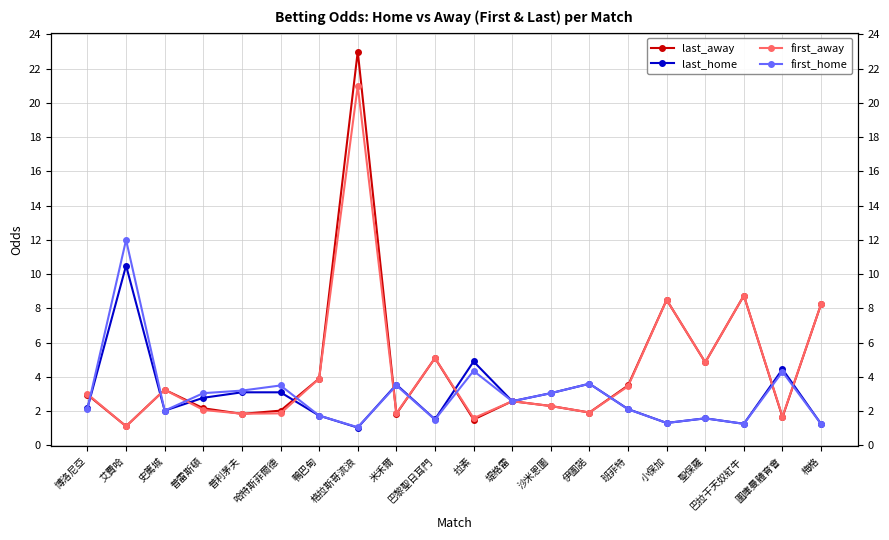

Reading left to right, what are all the values shown in this chart?

last_away: 博洛尼亞=3.0	艾費哈=1.1	史篤城=3.2	普雷斯頓=2.2	普利茅夫=1.8	哈特斯菲爾德=2.0	鴨巴甸=3.9	格拉斯哥流浪=23.0	米禾爾=1.8	巴黎聖日耳門=5.1	拉素=1.5	堤格雷=2.6	沙米恩圖=2.3	伊圖諾=1.9	班菲特=3.5	小保加=8.5	聖保羅=4.8	巴拉干天奴紅牛=8.8	圖庫曼體育會=1.6	梅格=8.2
last_home: 博洛尼亞=2.2	艾費哈=10.5	史篤城=2.0	普雷斯頓=2.8	普利茅夫=3.1	哈特斯菲爾德=3.1	鴨巴甸=1.7	格拉斯哥流浪=1.0	米禾爾=3.5	巴黎聖日耳門=1.5	拉素=4.9	堤格雷=2.6	沙米恩圖=3.0	伊圖諾=3.6	班菲特=2.1	小保加=1.3	聖保羅=1.6	巴拉干天奴紅牛=1.3	圖庫曼體育會=4.5	梅格=1.2
first_away: 博洛尼亞=3.0	艾費哈=1.1	史篤城=3.2	普雷斯頓=2.1	普利茅夫=1.9	哈特斯菲爾德=1.9	鴨巴甸=3.9	格拉斯哥流浪=21.0	米禾爾=1.9	巴黎聖日耳門=5.1	拉素=1.6	堤格雷=2.6	沙米恩圖=2.3	伊圖諾=1.9	班菲特=3.5	小保加=8.5	聖保羅=4.8	巴拉干天奴紅牛=8.8	圖庫曼體育會=1.7	梅格=8.2
first_home: 博洛尼亞=2.1	艾費哈=12.0	史篤城=2.0	普雷斯頓=3.0	普利茅夫=3.2	哈特斯菲爾德=3.5	鴨巴甸=1.7	格拉斯哥流浪=1.1	米禾爾=3.5	巴黎聖日耳門=1.5	拉素=4.3	堤格雷=2.6	沙米恩圖=3.0	伊圖諾=3.6	班菲特=2.1	小保加=1.3	聖保羅=1.6	巴拉干天奴紅牛=1.3	圖庫曼體育會=4.3	梅格=1.2